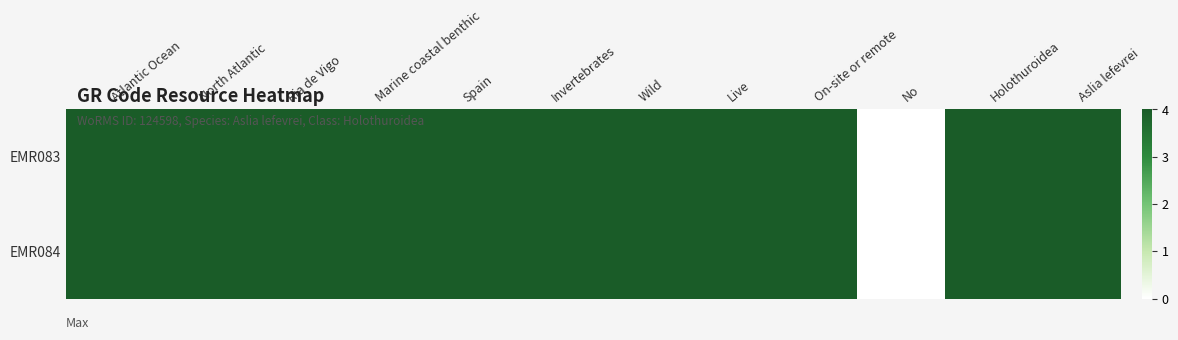

At which category is the sum across all series the highest?

Atlantic Ocean